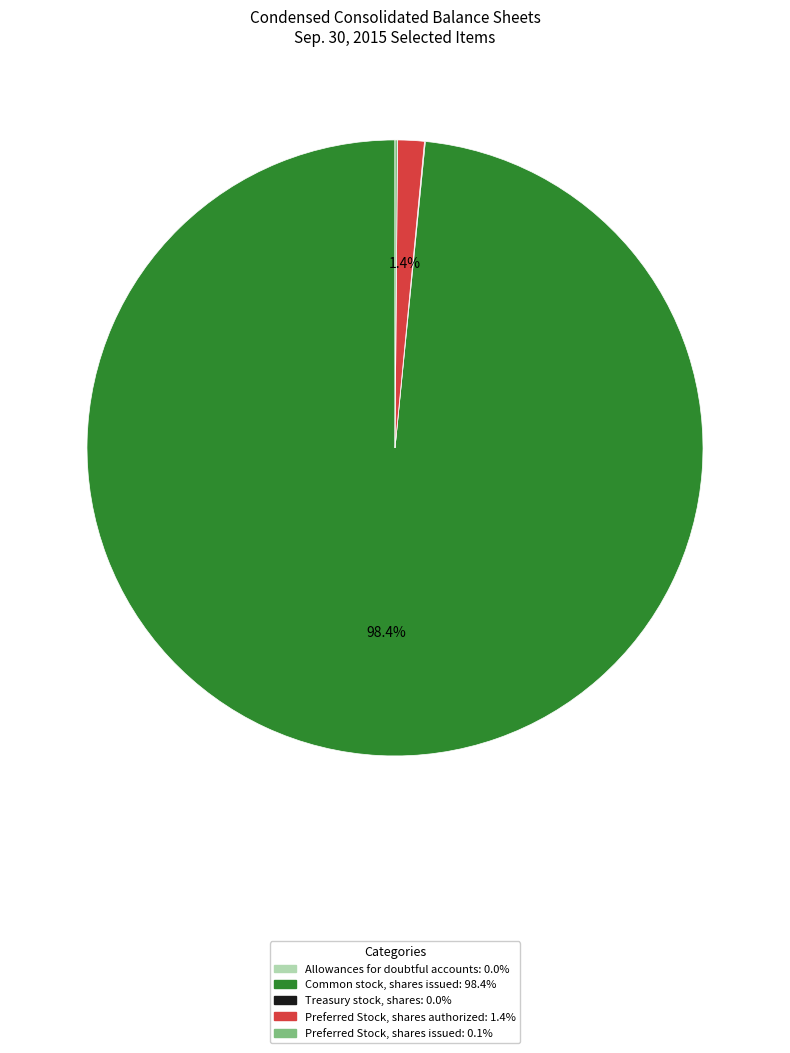

What is the largest slice in the pie chart?

Common stock, shares issued